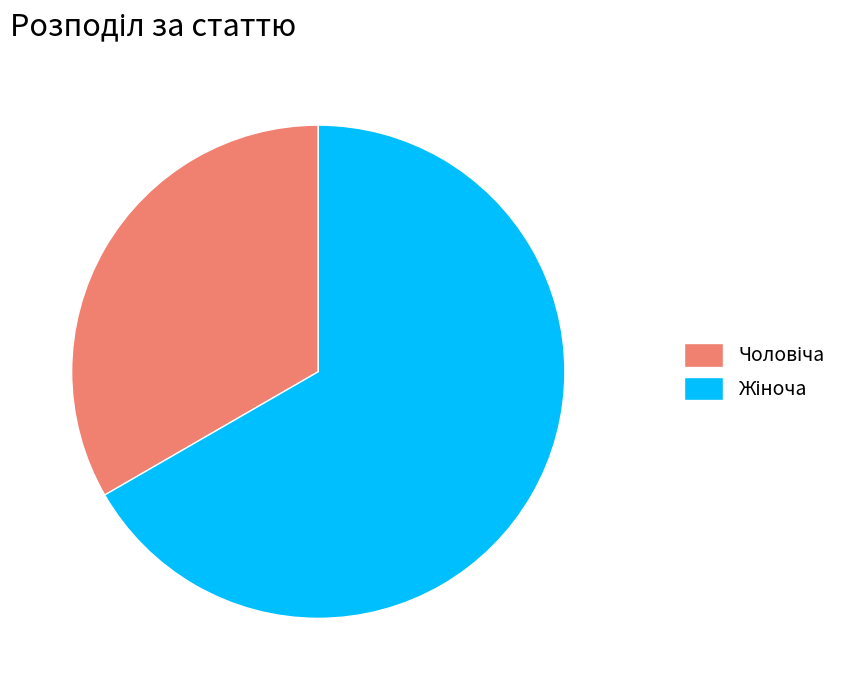

Does any single category account for the majority?

Yes